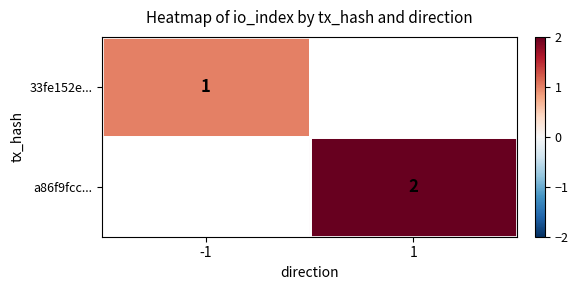

How many positive values does the a86f9fcc... series have?

1